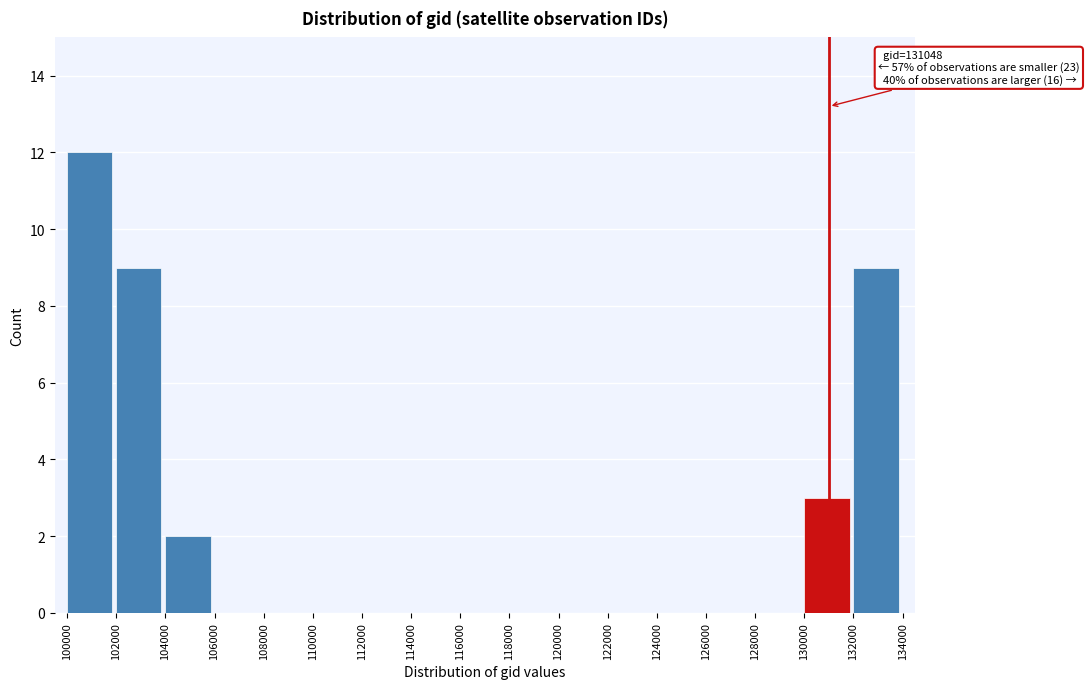

Over which range of the x-axis is the bar tallest?

100000 to 102000